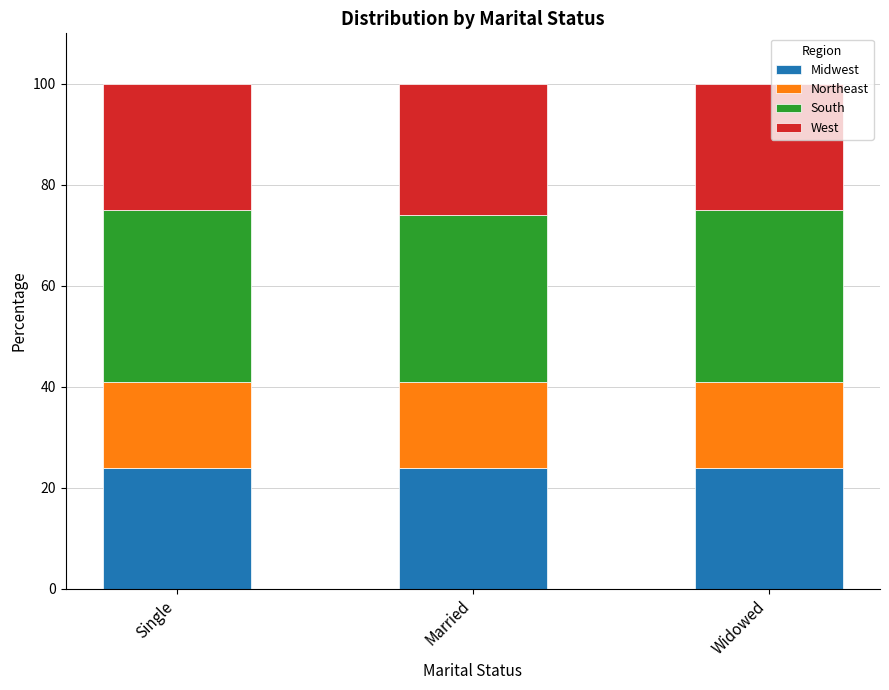

What is the sum of all Midwest values?

72